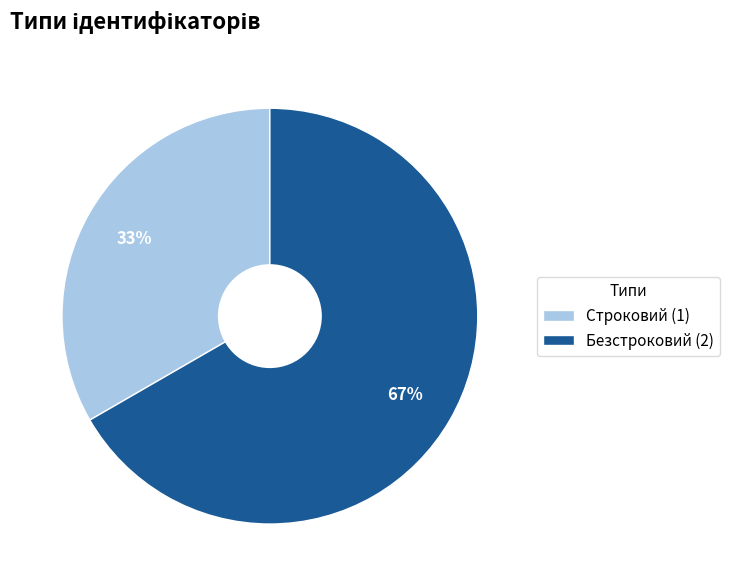

Which has a higher value, Строковий or Безстроковий?

Безстроковий